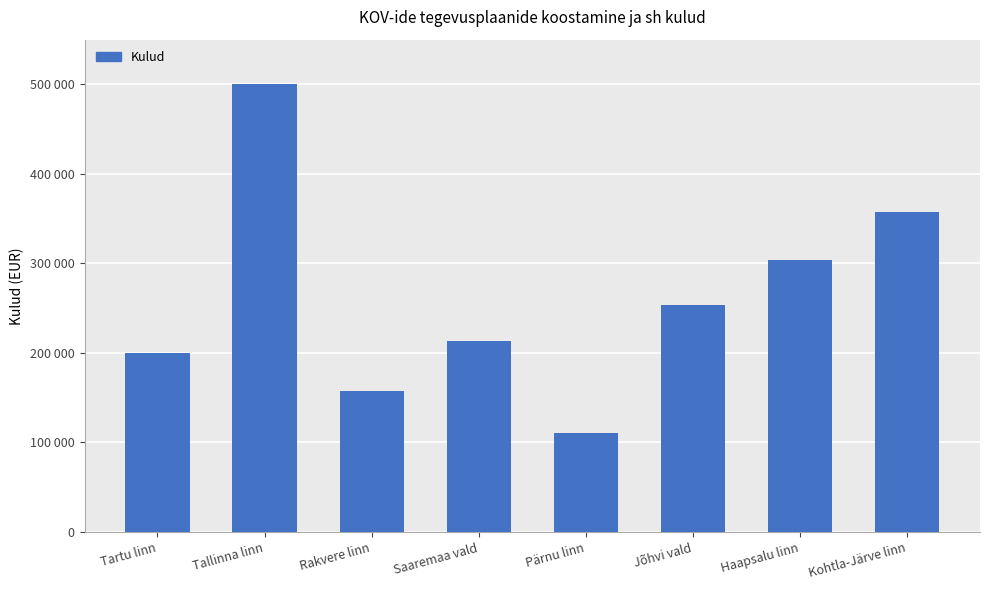

Does the chart contain any negative values?

No